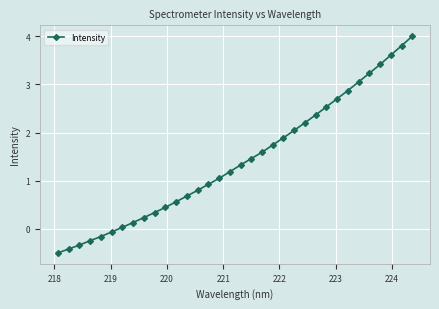

What is the value of the 34th point from the left?

4.0